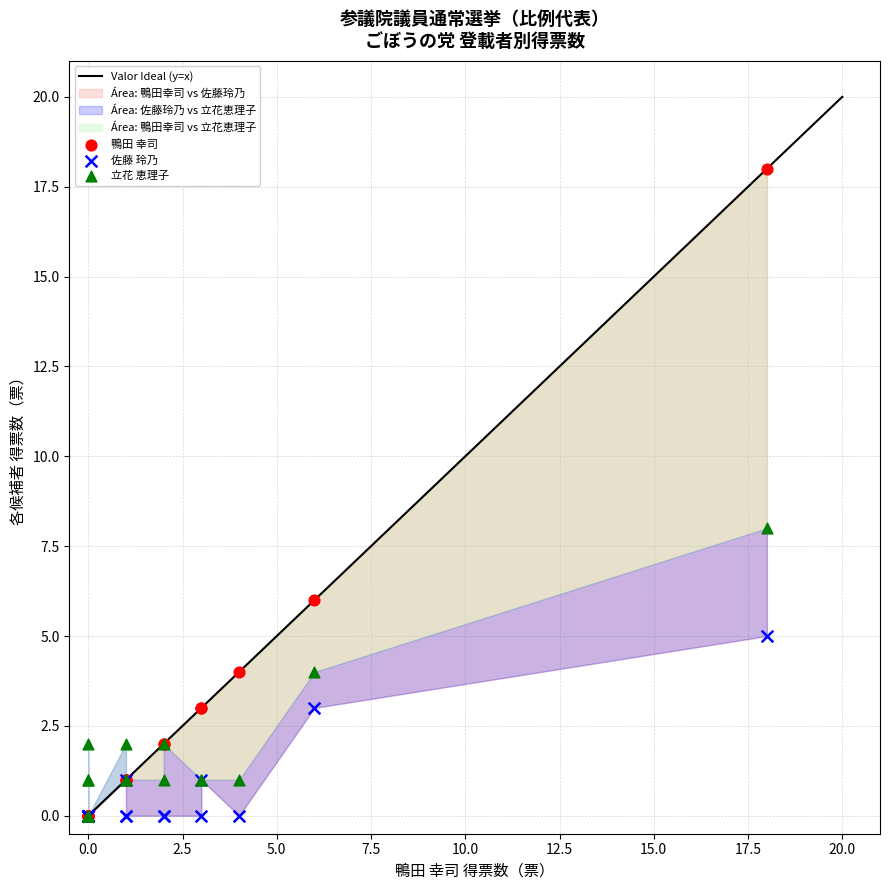

Which series has the largest Y range (max minus min)?

鴨田 幸司